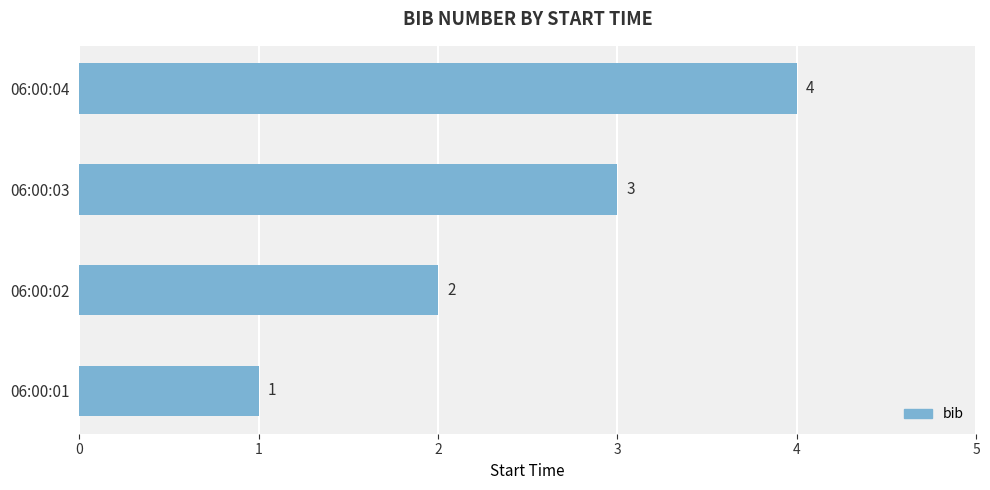

List the labels in order of value, smallest first.

06:00:01, 06:00:02, 06:00:03, 06:00:04